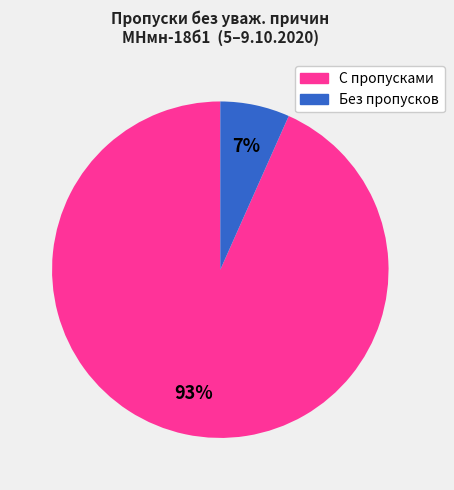

Is there a majority slice in this chart?

Yes